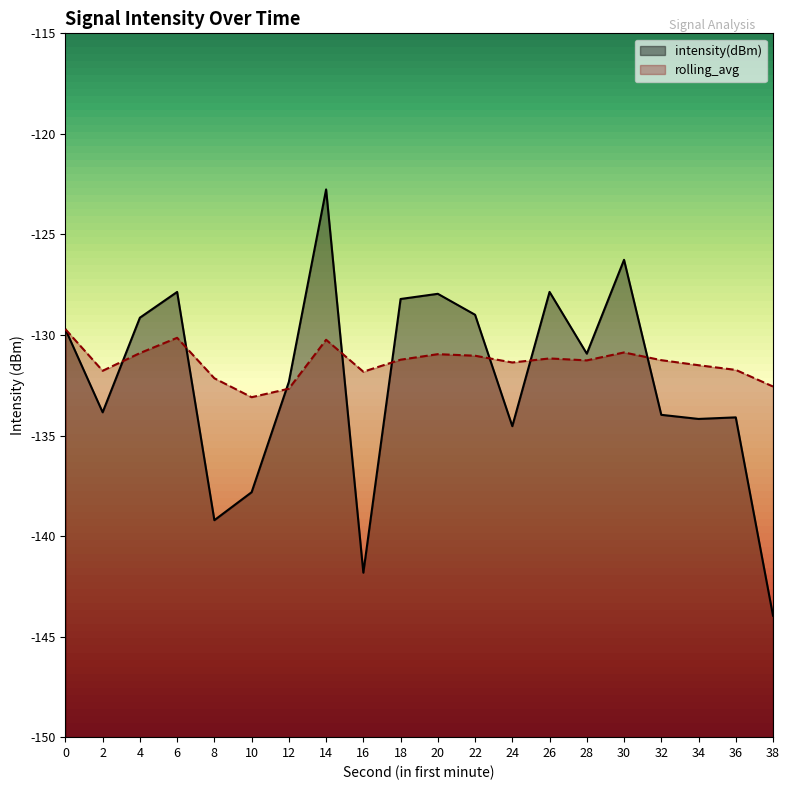

At which label does intensity(dBm) reach its minimum?

38